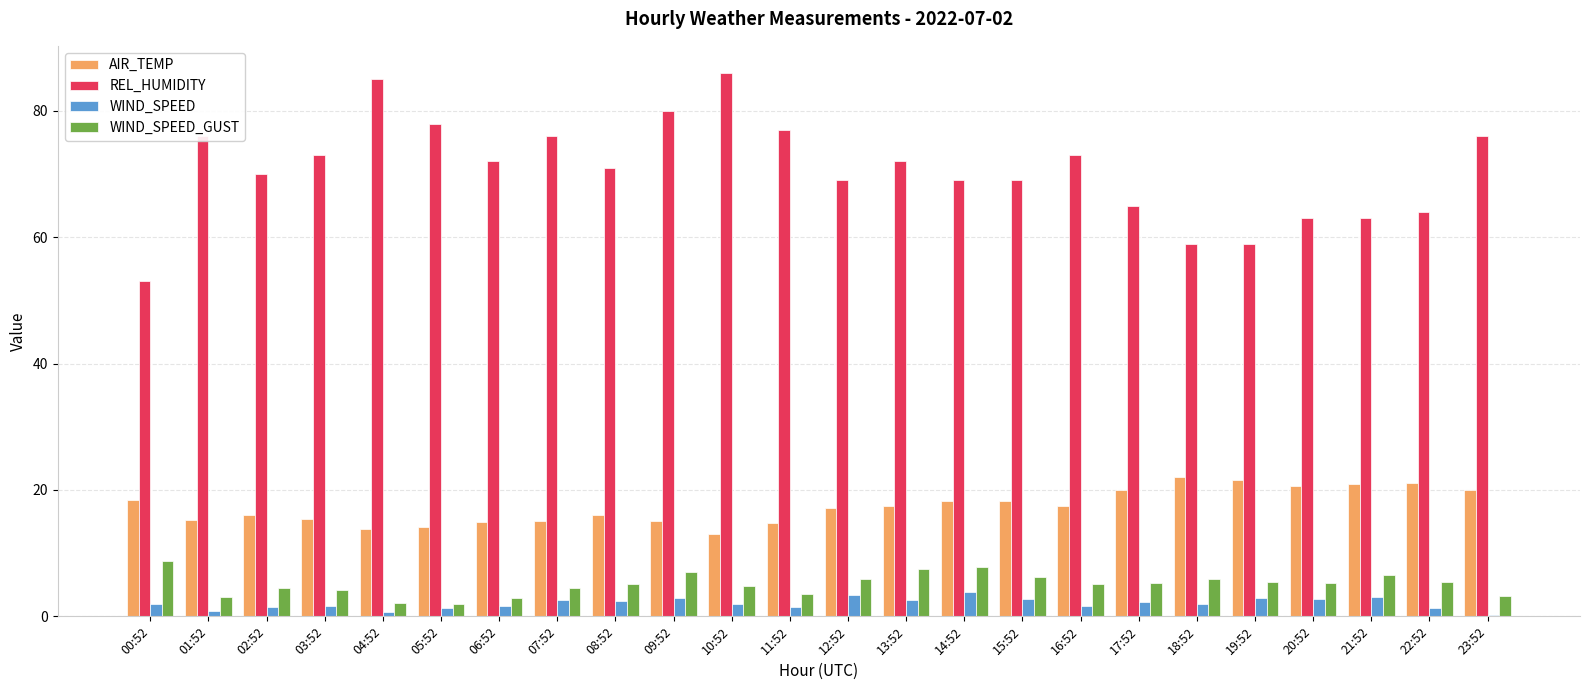

What is the sum of all AIR_TEMP values?

417.0